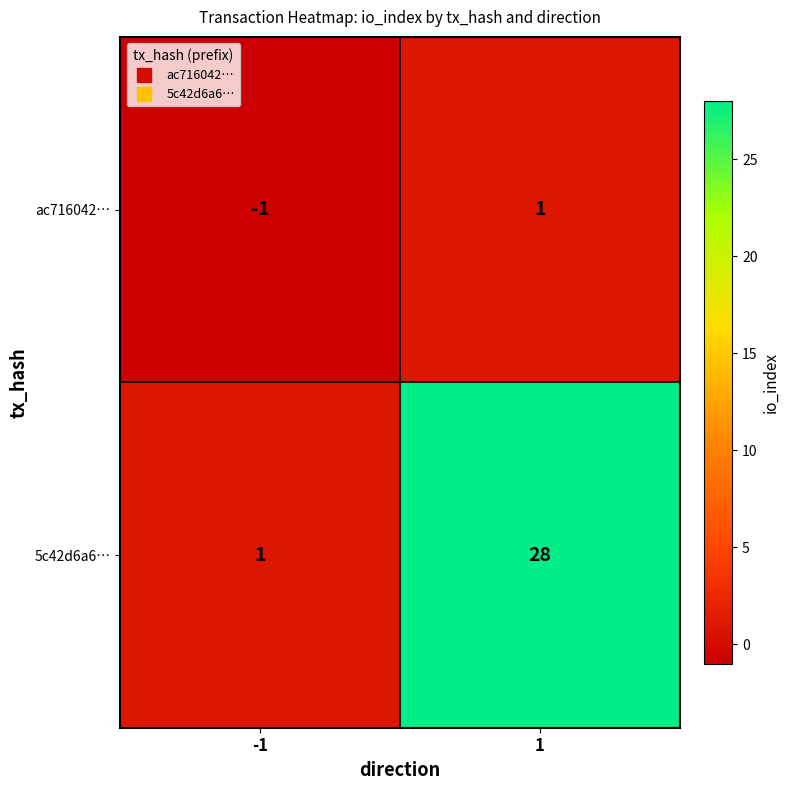

Count the number of data series in this chart.

2